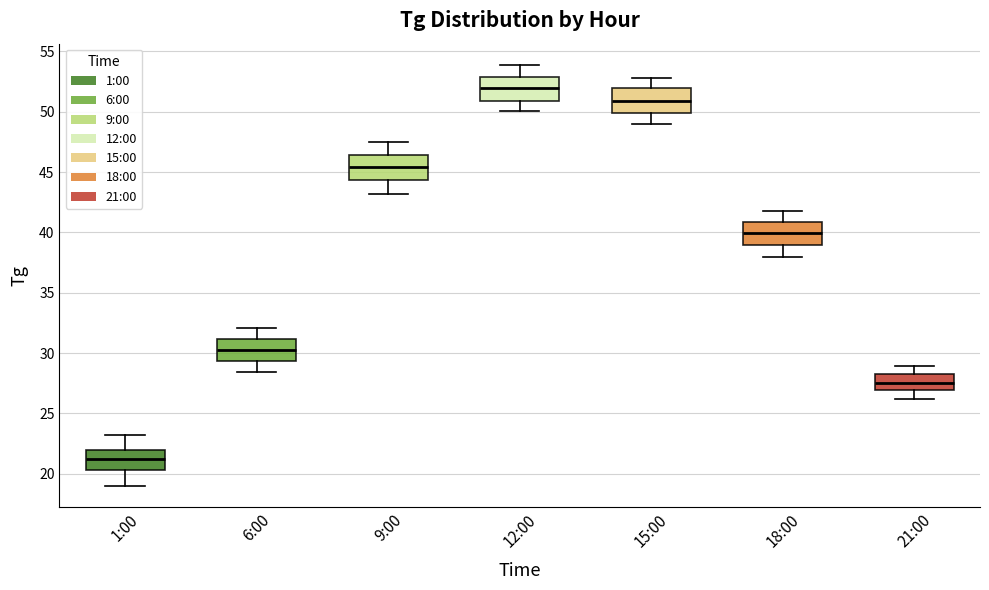

Where does the upper whisker of the box for 6:00 end on the y-axis? The values are not printed on the chart, so give them approximately, as read against the axis.

32.0